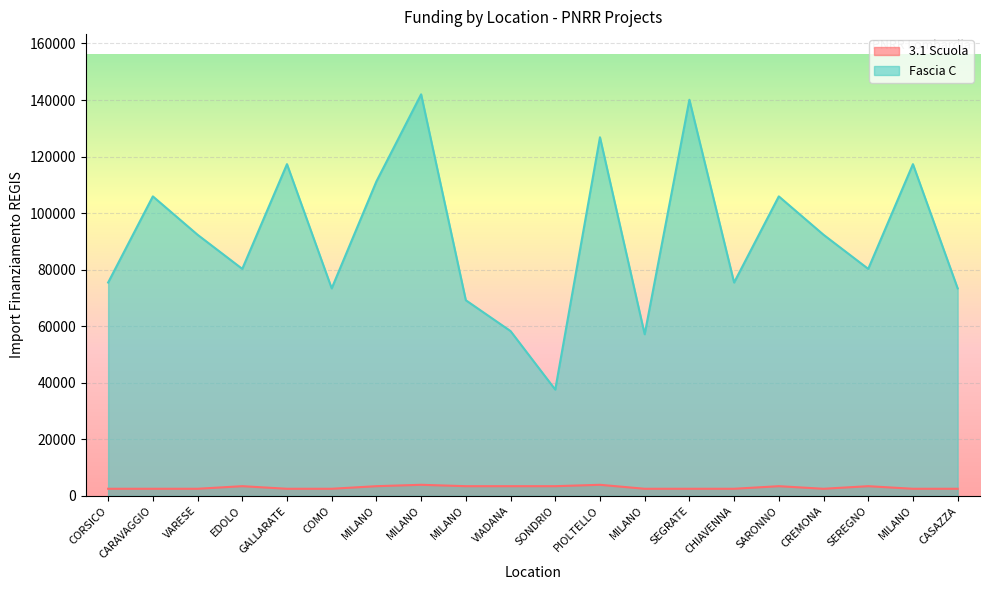

List the series in order of their overall mean, highest first.

Fascia C, 3.1 Scuola